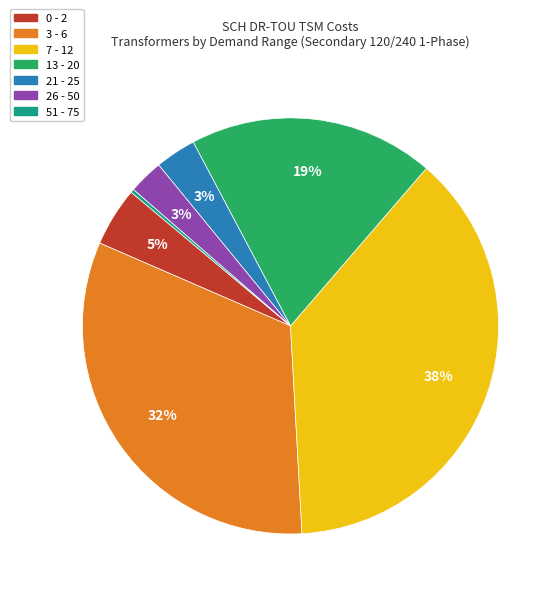

What is the largest slice in the pie chart?

7 - 12